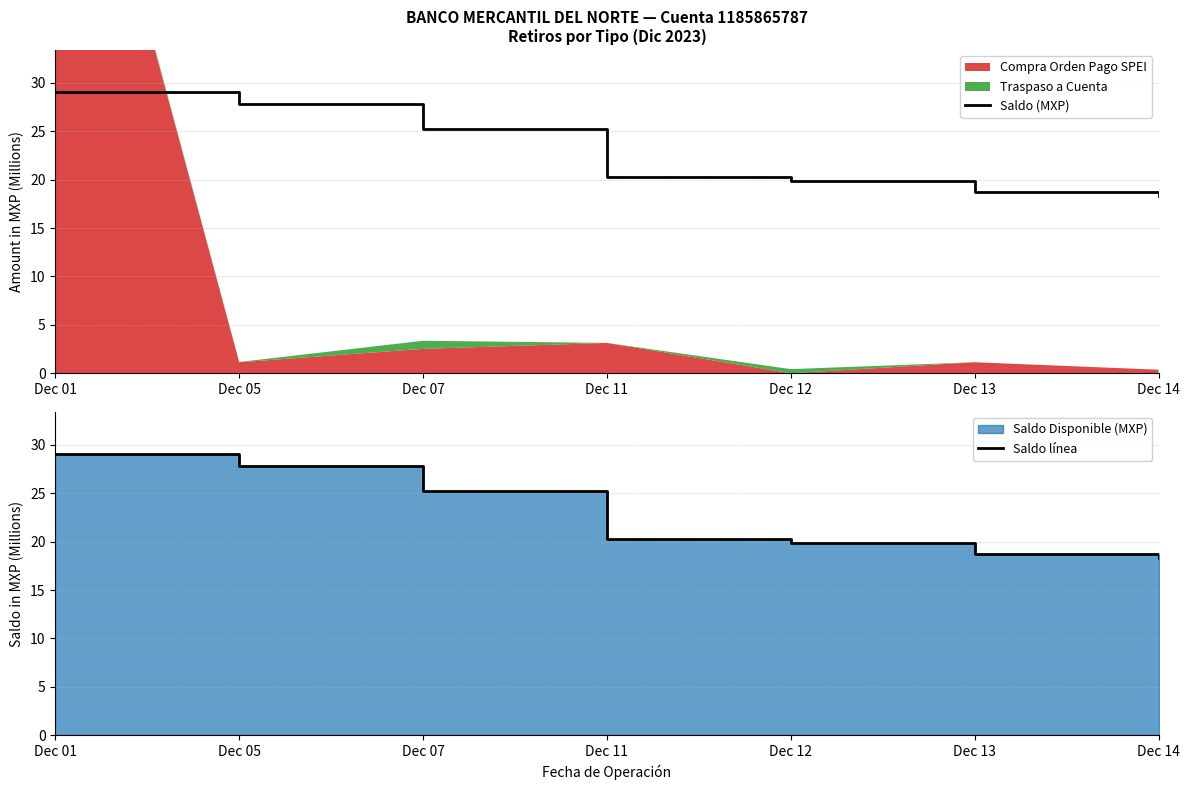

What is the minimum value for Saldo (MXP)?

18.3